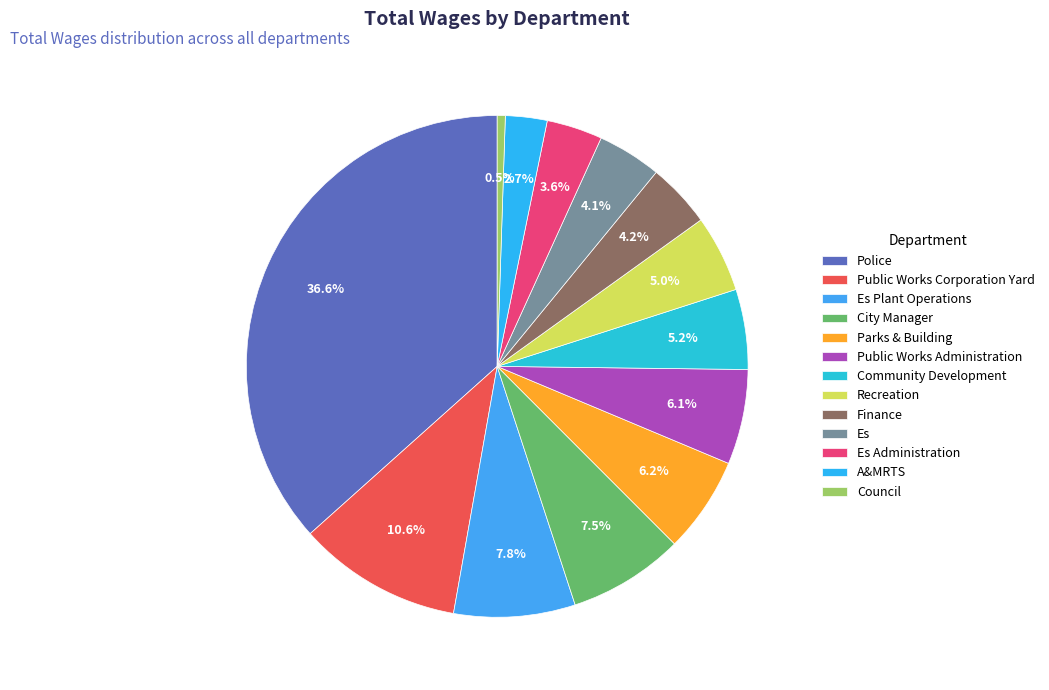

Does Police account for over 50% of the chart?

No